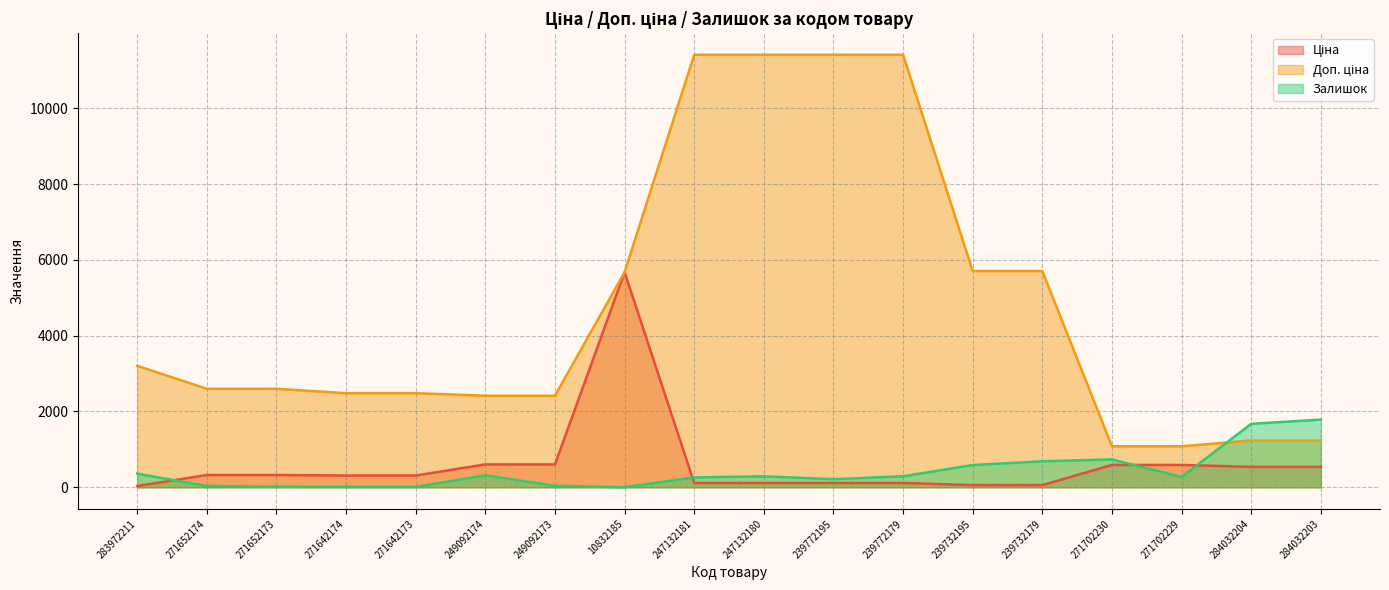

What is the label of the 8th point from the left?

10832185